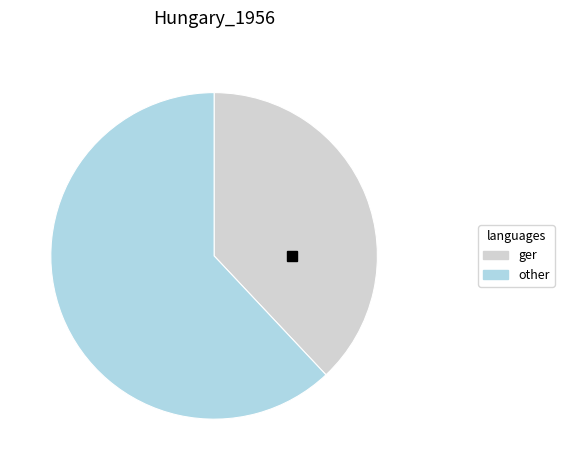

Rank the categories by value from lowest to highest.

ger, other